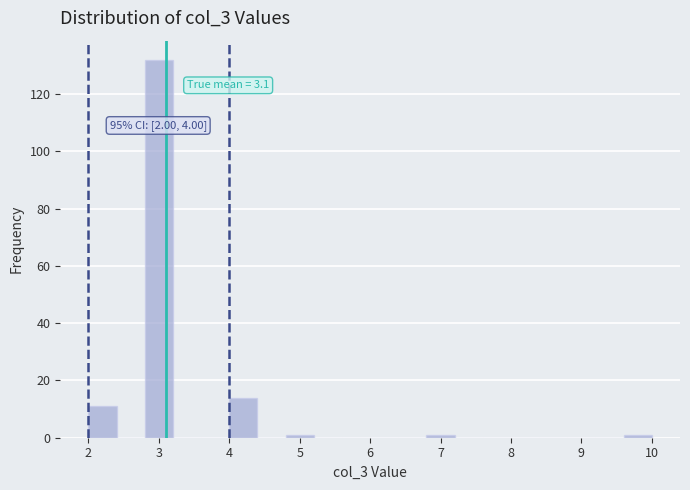

Which range on the x-axis has the tallest bar?

2.8 to 3.2